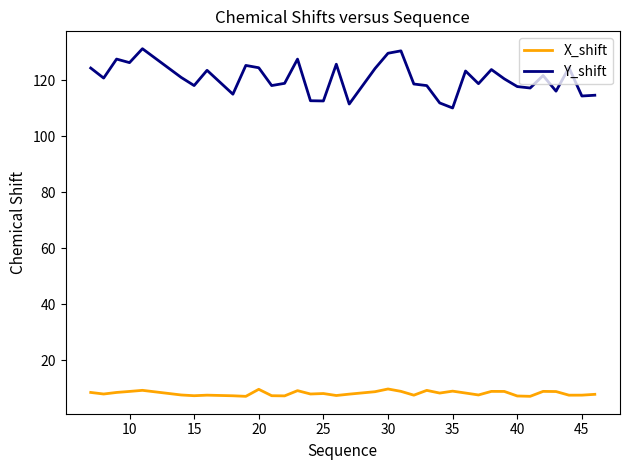

Which series has the largest range (max minus min)?

Y_shift